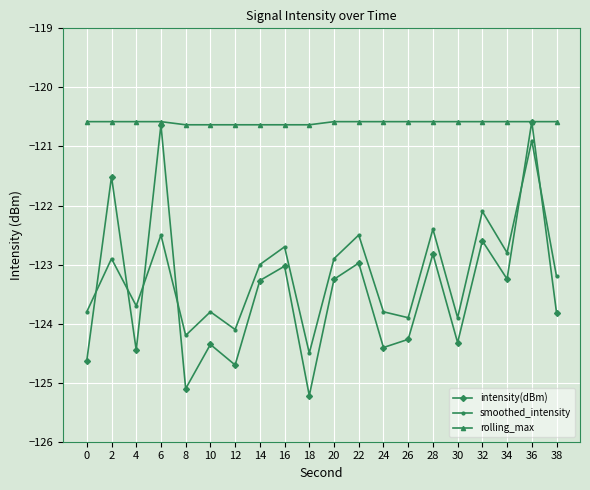

Which label corresponds to the smallest value in the chart?

18